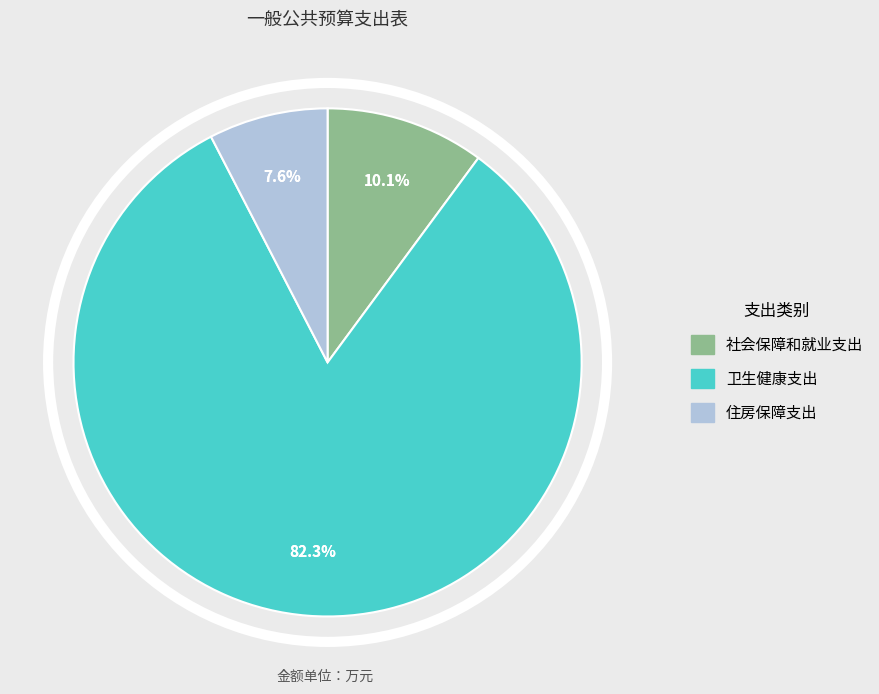

To the nearest percent, what percentage of the pie is 住房保障支出?

8%